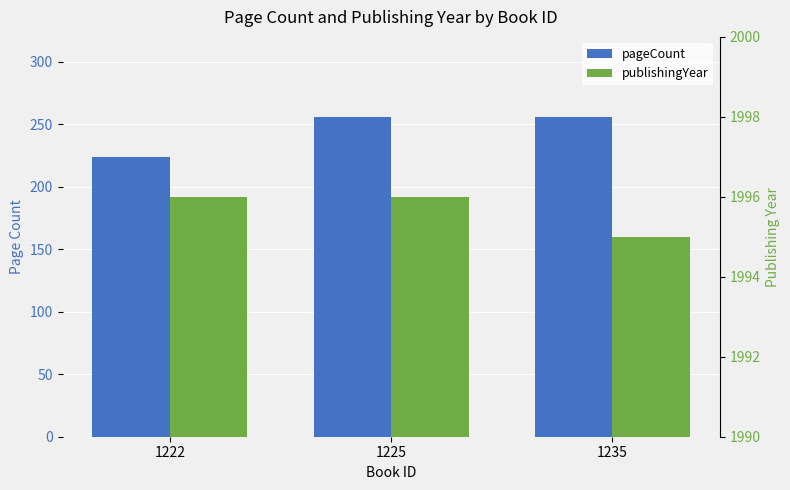

At which label does publishingYear reach its peak?

1222